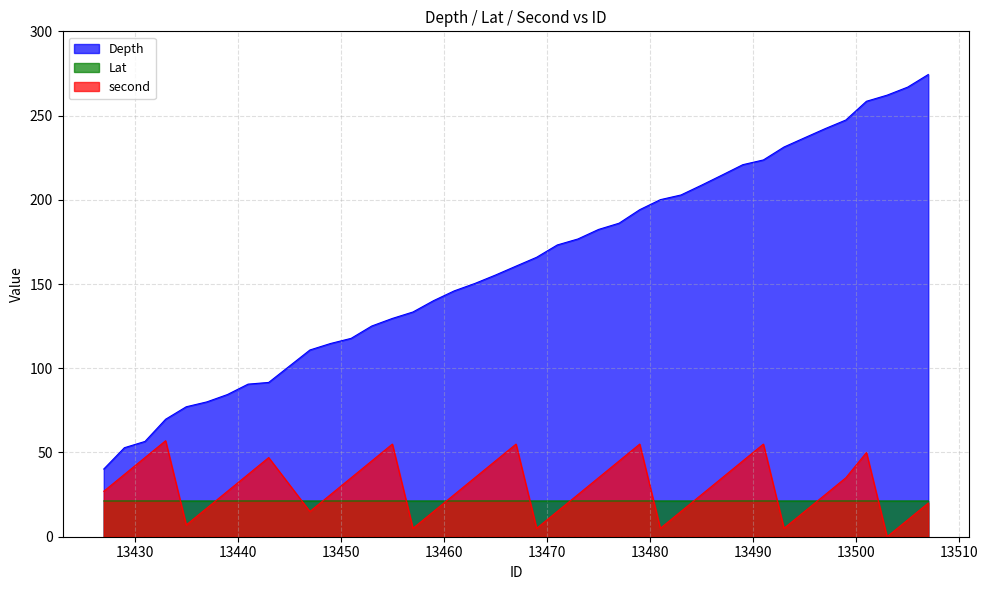

At which category does Lat reach its first local valley?

13441